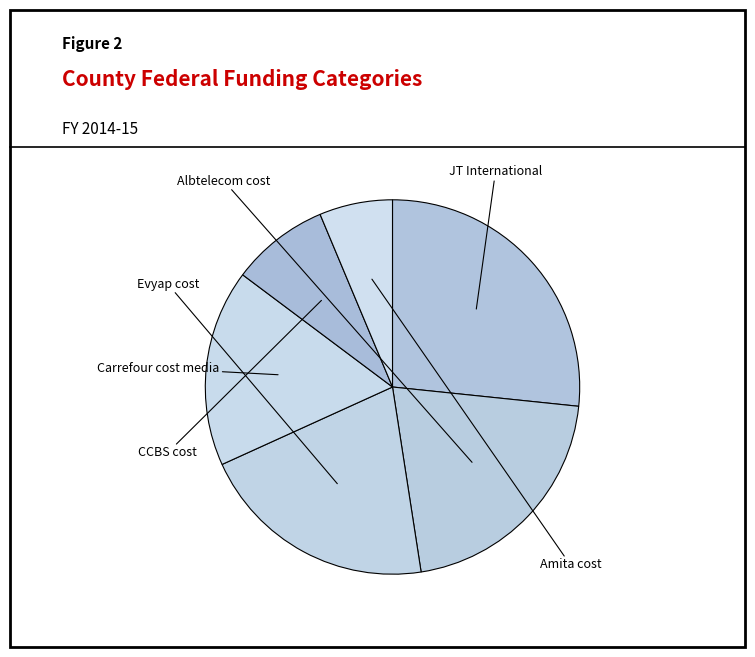

How many slices are in this pie chart?

6